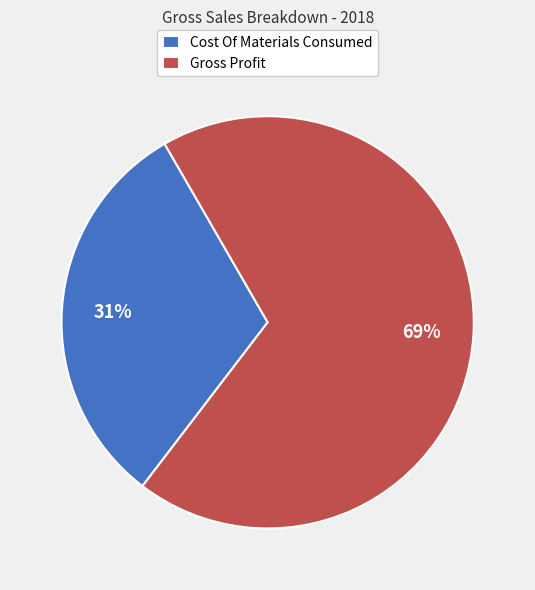

Is it true that Cost Of Materials Consumed is 42% of the pie?

False